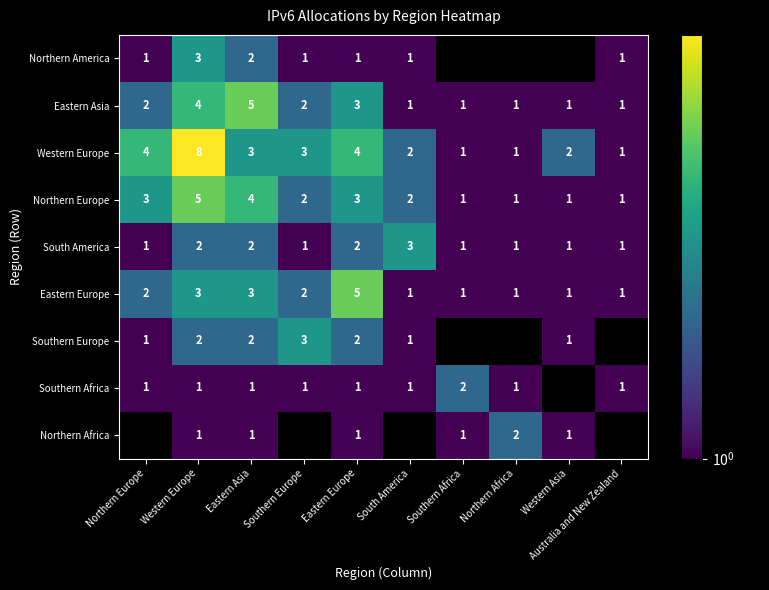

The Eastern Europe series shows 4 at Western Europe. True or false?

False